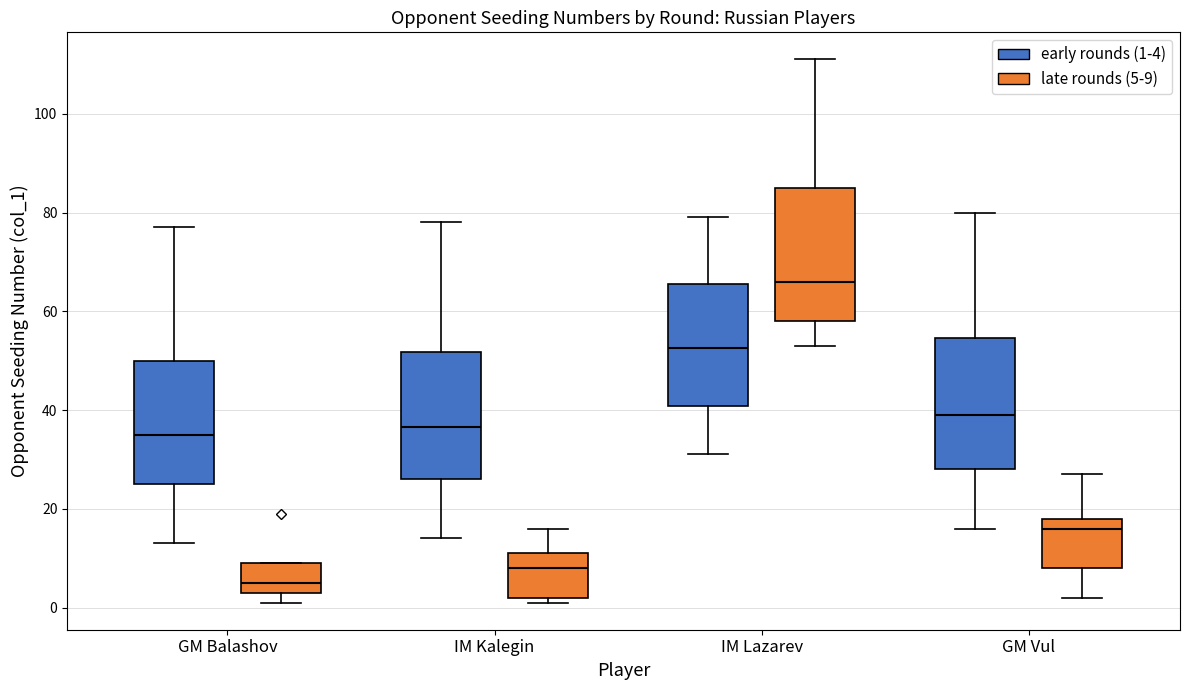

Which box's median line is the lowest?

GM Balashov (late rounds (5-9))